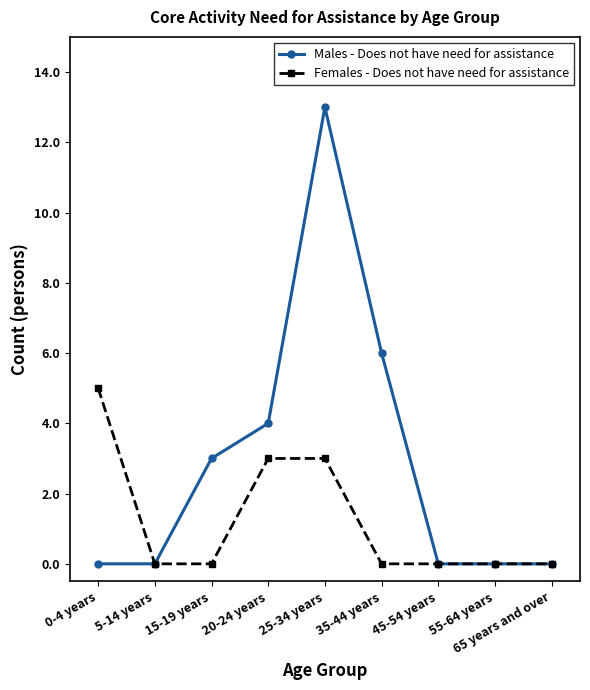

Which series has the widest spread of values?

Males - Does not have need for assistance